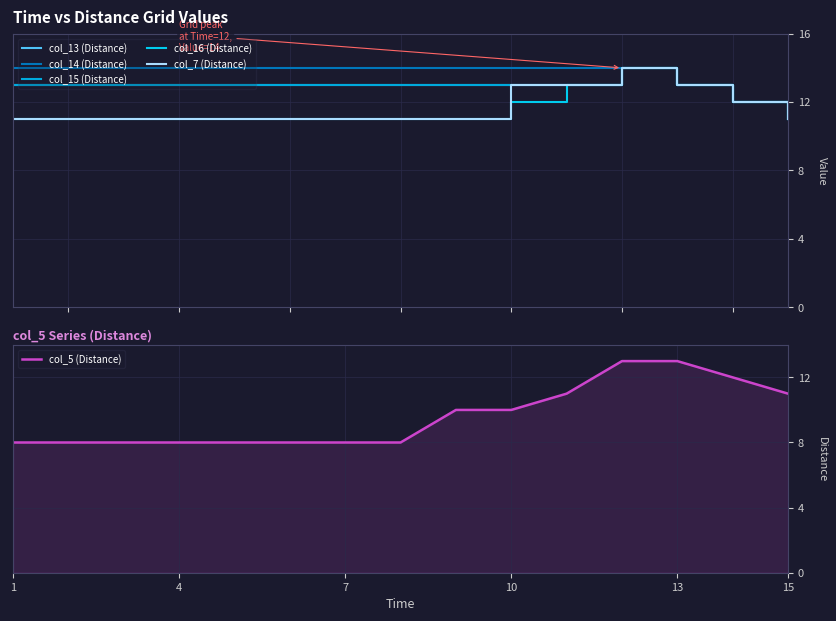

The col_5 (Distance) series shows 4 at 1. True or false?

False